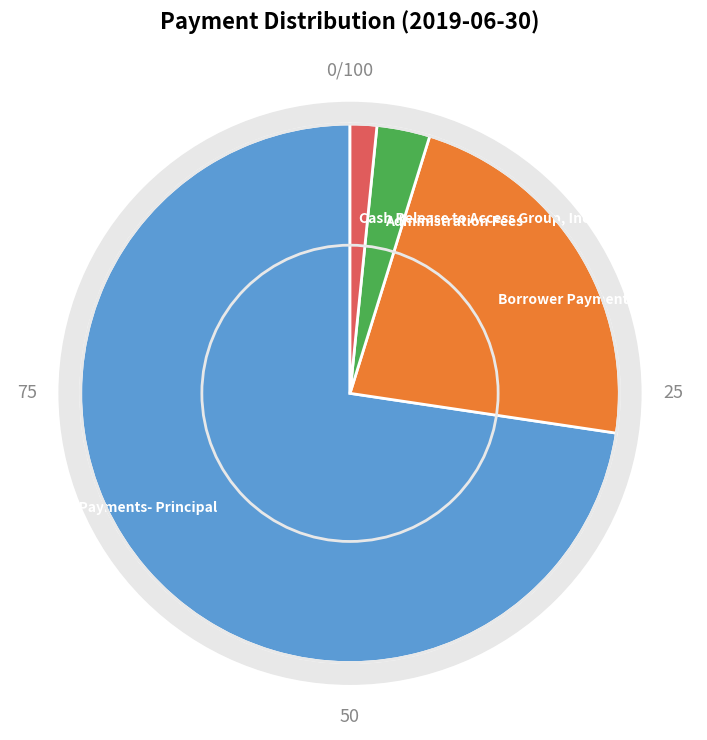

How many slices are in this pie chart?

4